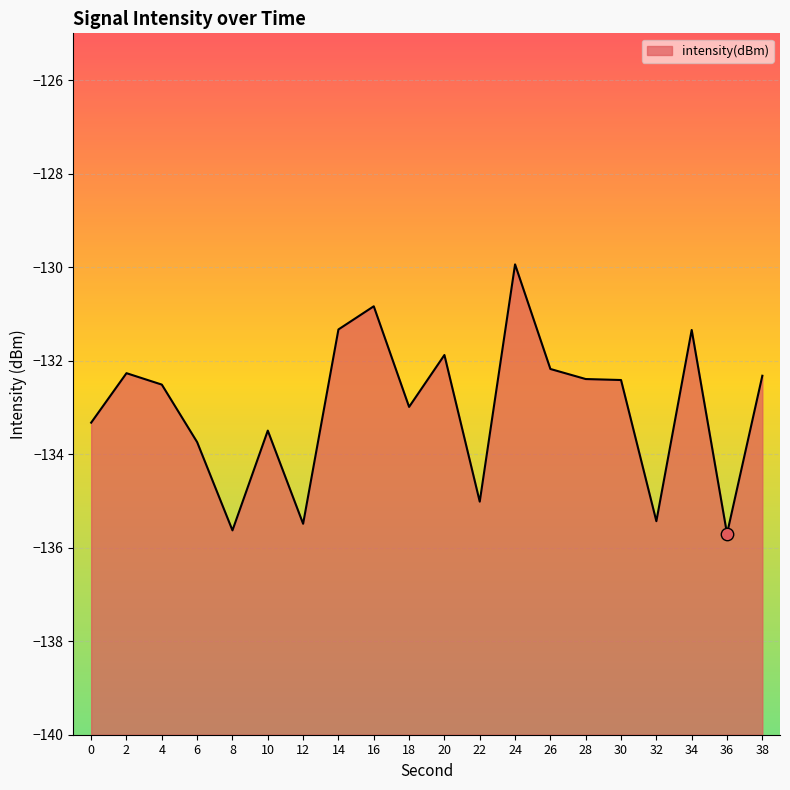

Which has a higher value, 20 or 30?

20